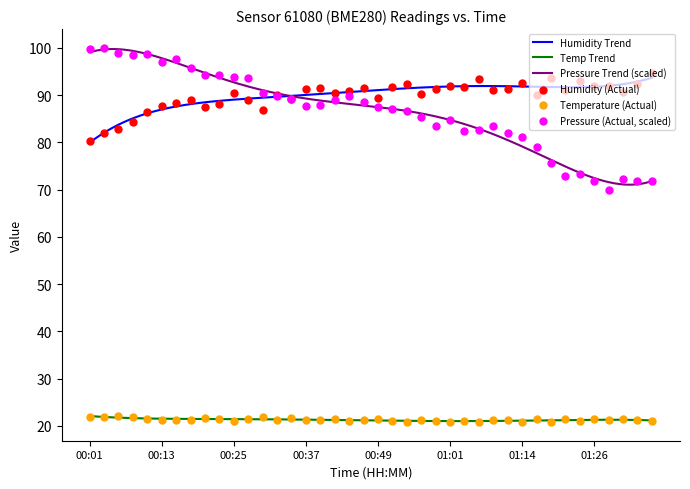

Which series has the largest total across all categories?

Humidity (%)